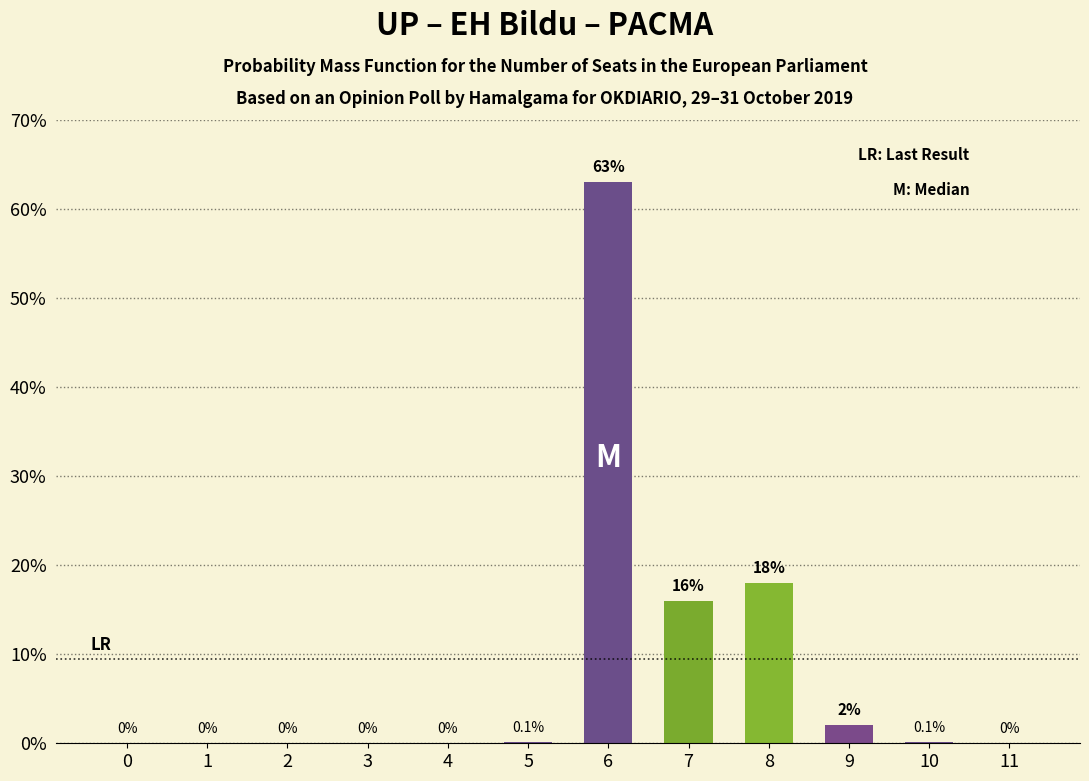

At which category does the chart reach its peak across all series?

6